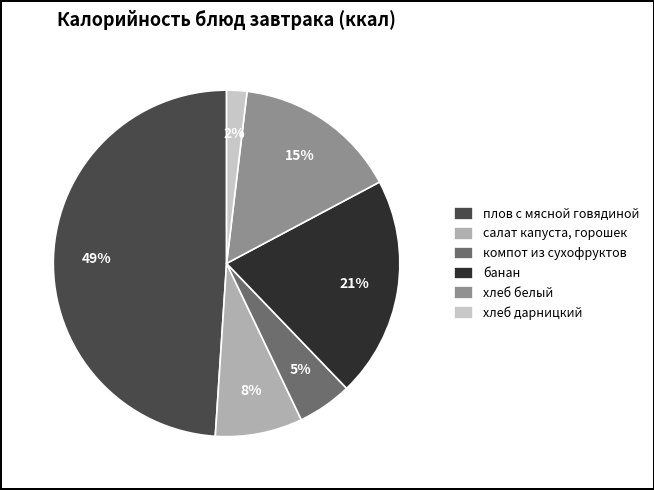

True or false: хлеб дарницкий accounts for 8% of the total.

False